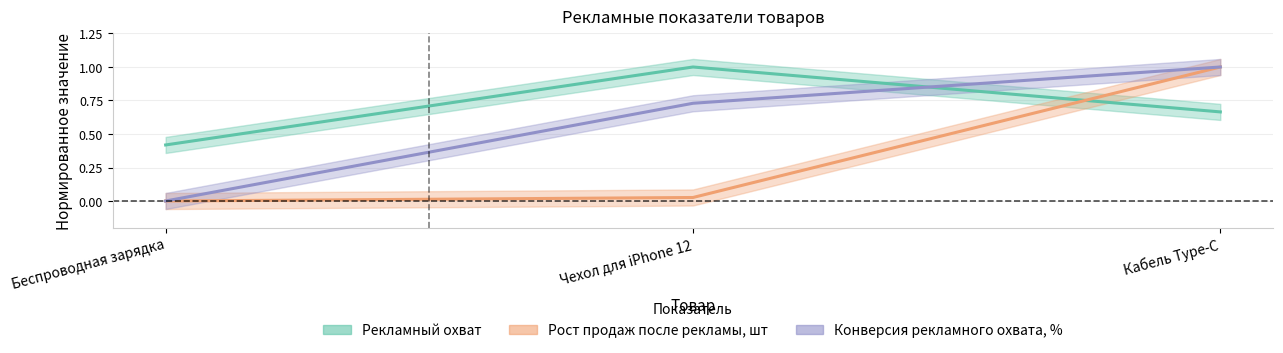

Count the number of categories in the chart.

3